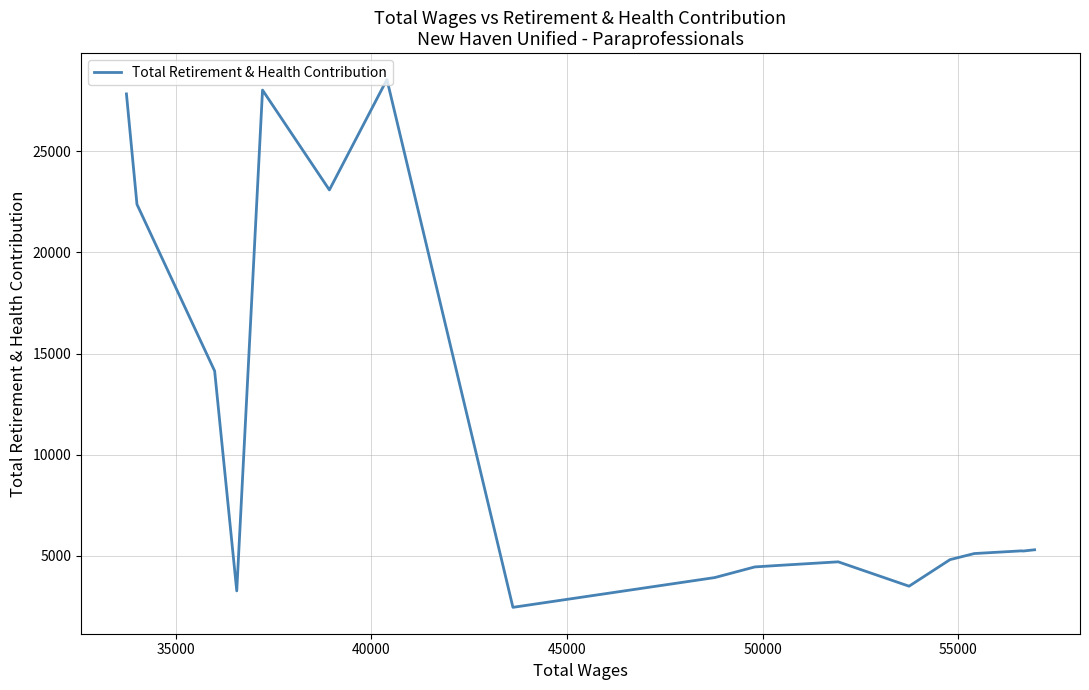

What is the difference between the maximum and minimum values?

26073